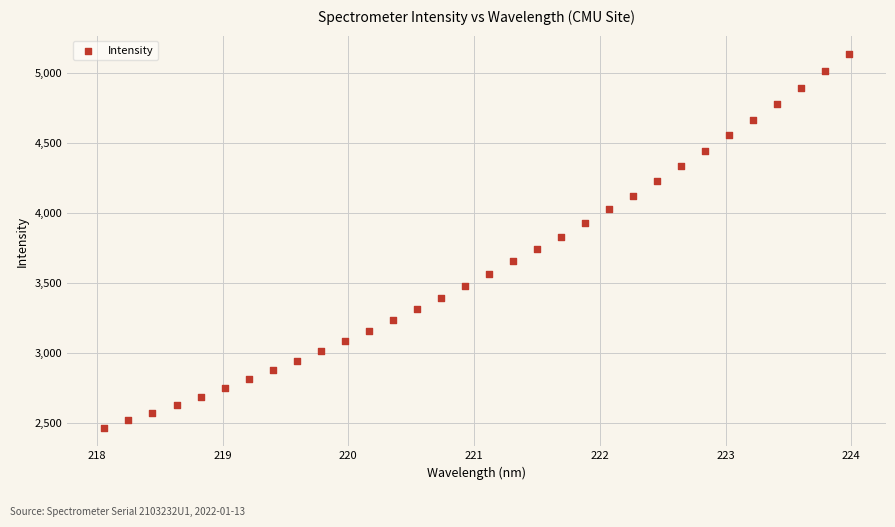

What is the range of X values (max minus min)?

5.9